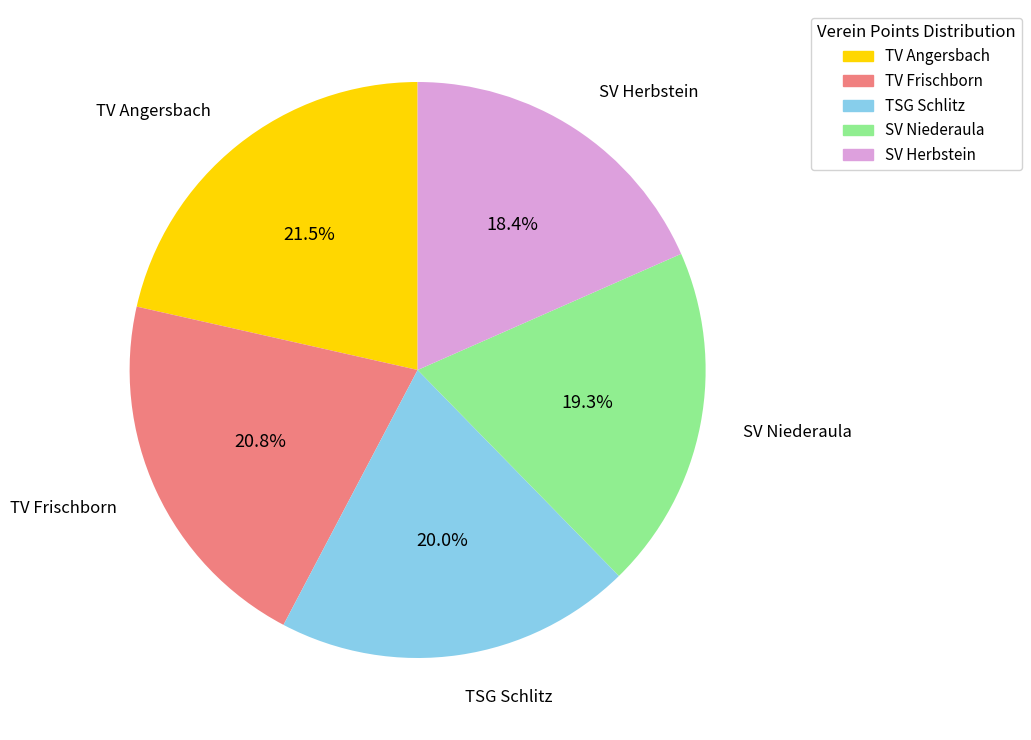

Which has a higher value, TV Frischborn or TV Angersbach?

TV Angersbach